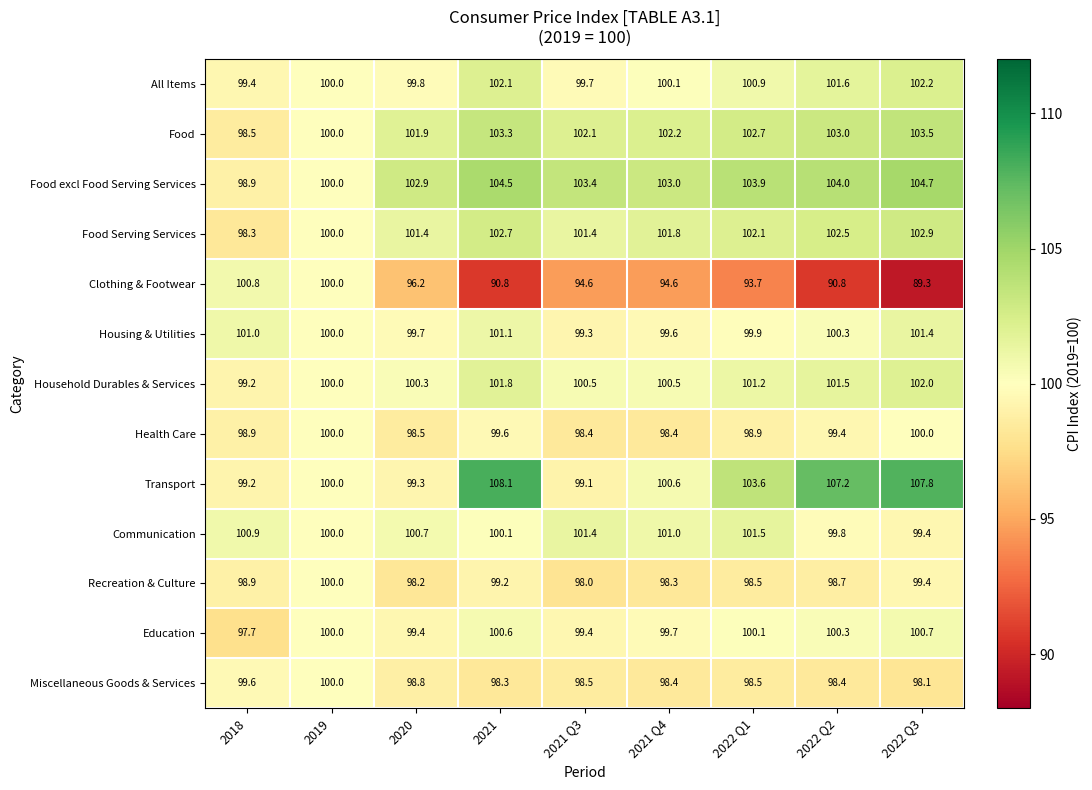

List the labels in order of Communication value, largest first.

2022 Q1, 2021 Q3, 2021 Q4, 2018, 2020, 2021, 2019, 2022 Q2, 2022 Q3